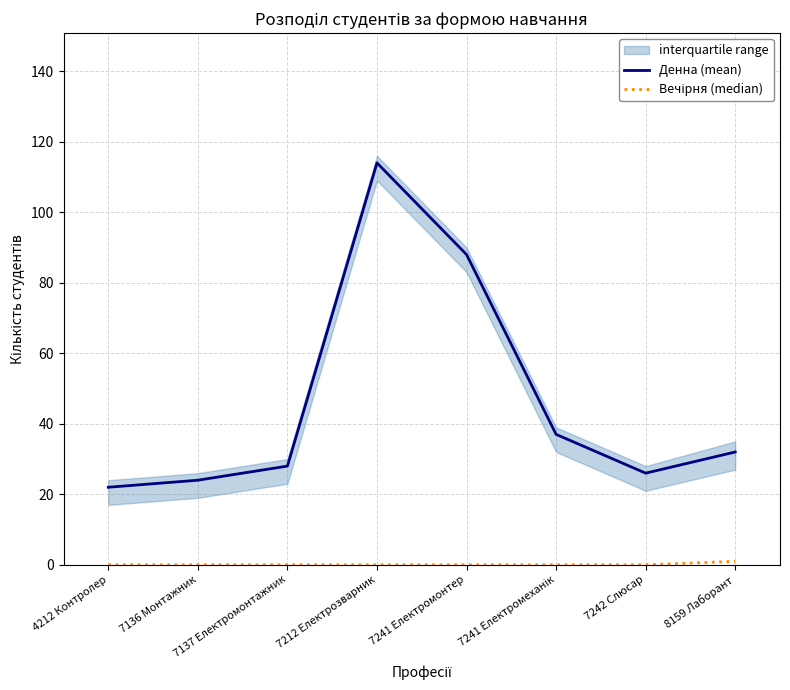

List the labels in order of Денна (mean) value, largest first.

7212 Електрозварник, 7241 Електромонтер, 7241 Електромеханік, 8159 Лаборант, 7137 Електромонтажник, 7242 Слюсар, 7136 Монтажник, 4212 Контролер